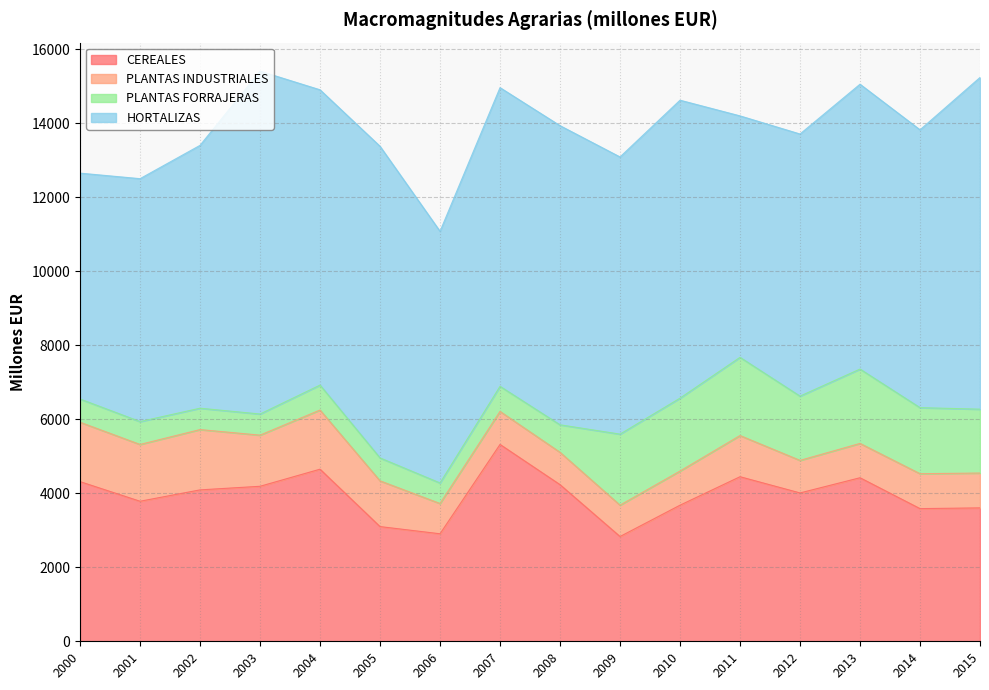

Rank the categories by CEREALES value from highest to lowest.

2007, 2004, 2011, 2013, 2000, 2008, 2003, 2002, 2012, 2001, 2010, 2015, 2014, 2005, 2006, 2009